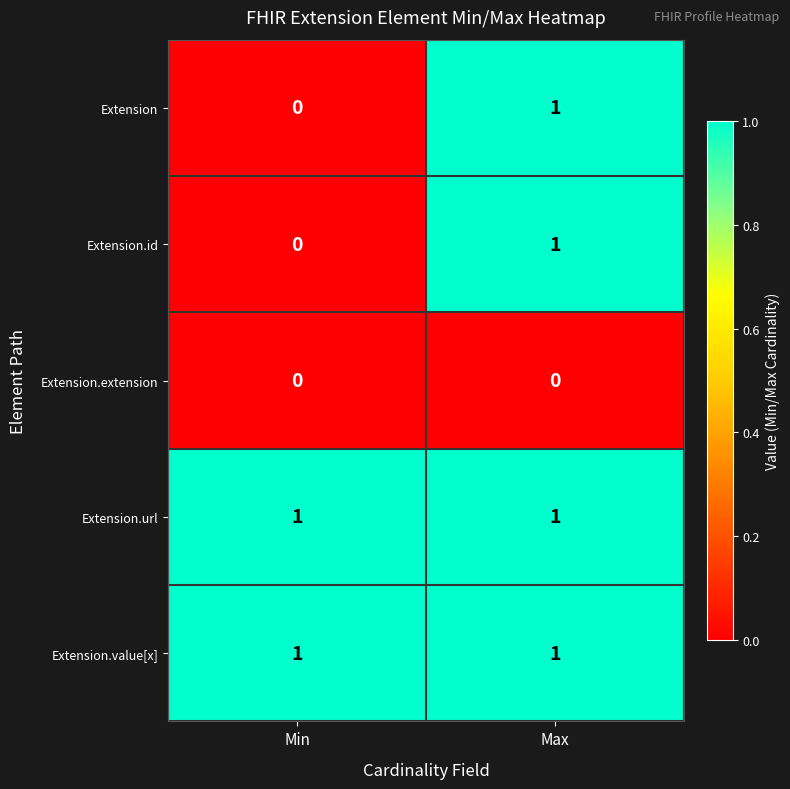

At which label does Extension reach its minimum?

Min